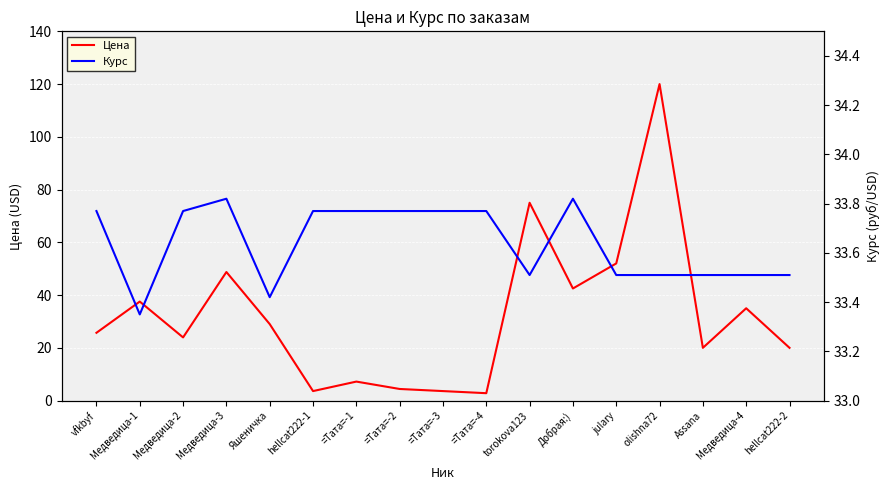

Reading left to right, what are all the values shown in this chart?

Цена: 25.7	37.5	23.9	48.8	29.0	3.6	7.2	4.4	3.6	2.8	75.0	42.5	52.0	120.0	20.0	35.0	20.0
Курс: 33.8	33.4	33.8	33.8	33.4	33.8	33.8	33.8	33.8	33.8	33.5	33.8	33.5	33.5	33.5	33.5	33.5